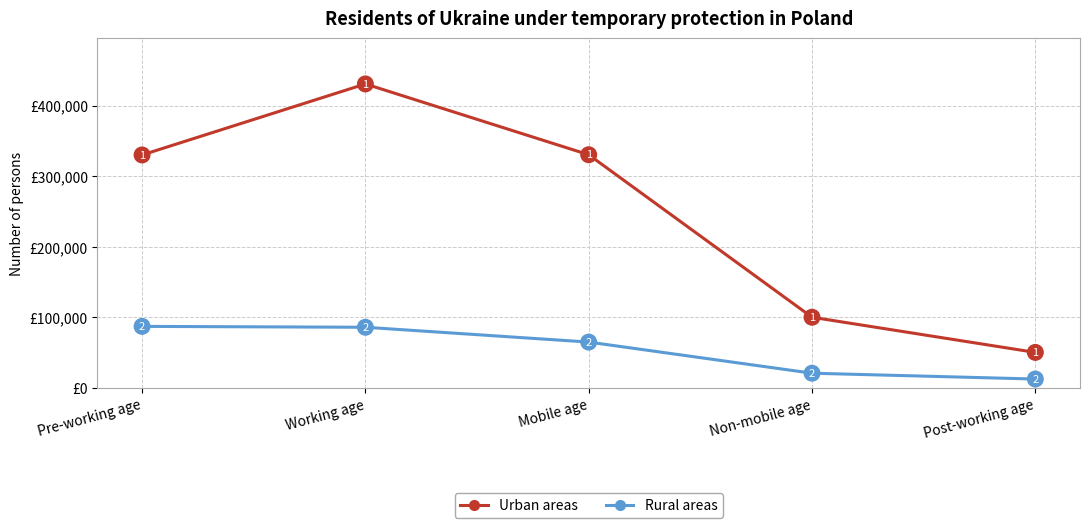

Which series has the largest range (max minus min)?

Urban areas